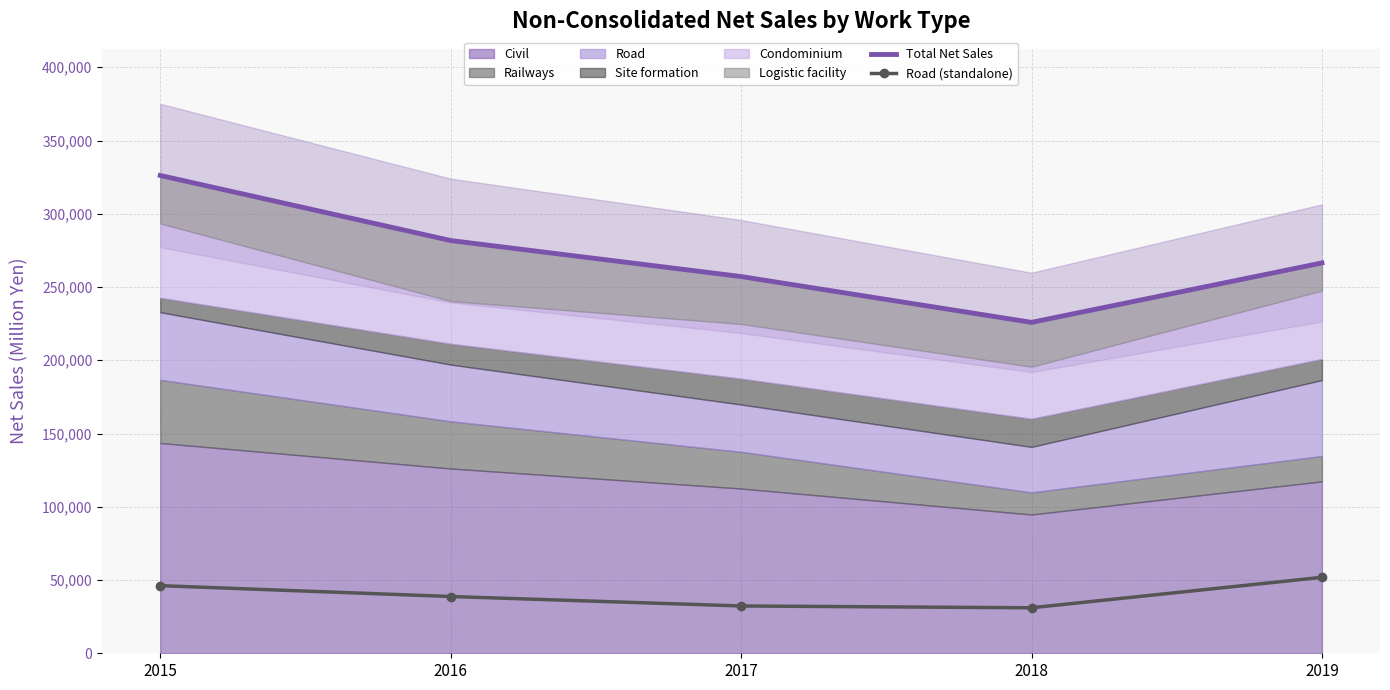

How many lines are shown in the chart?

2